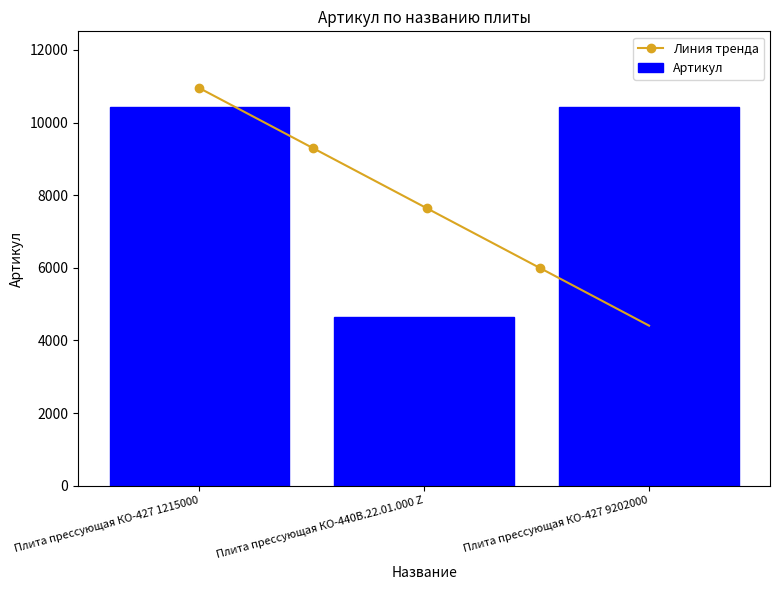

At which label is the value closest to 7534?

Плита прессующая КО-427 1215000